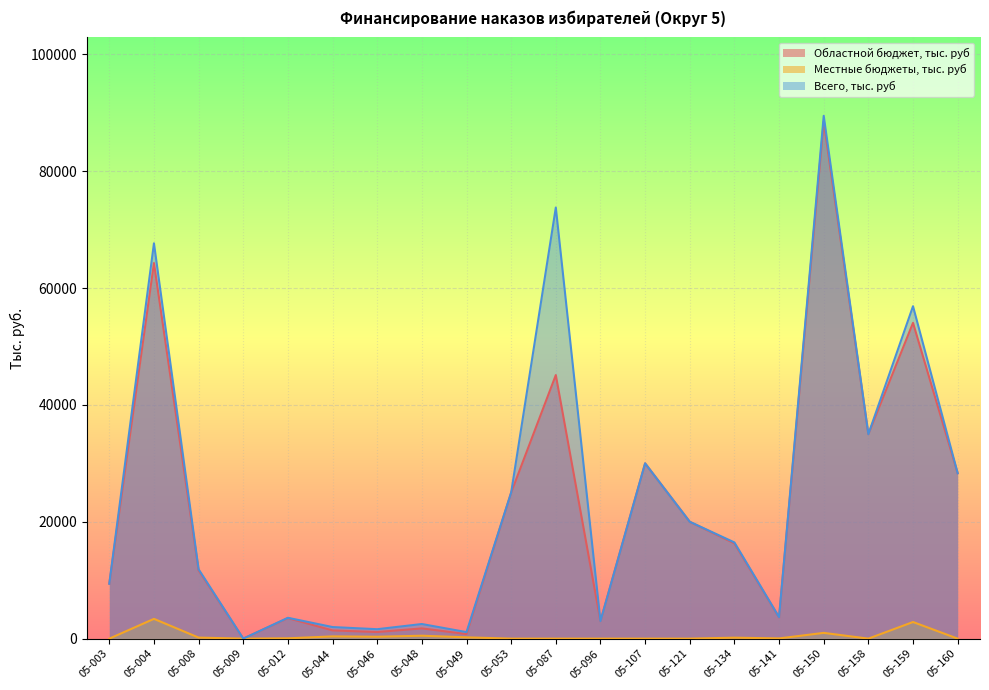

The Всего, тыс. руб series shows 5729.0 at 05-141. True or false?

False